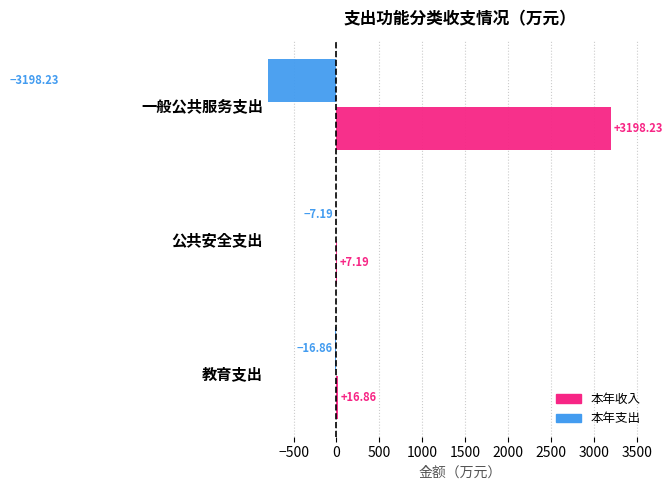

How many data points in 本年收入 are above 16?

2